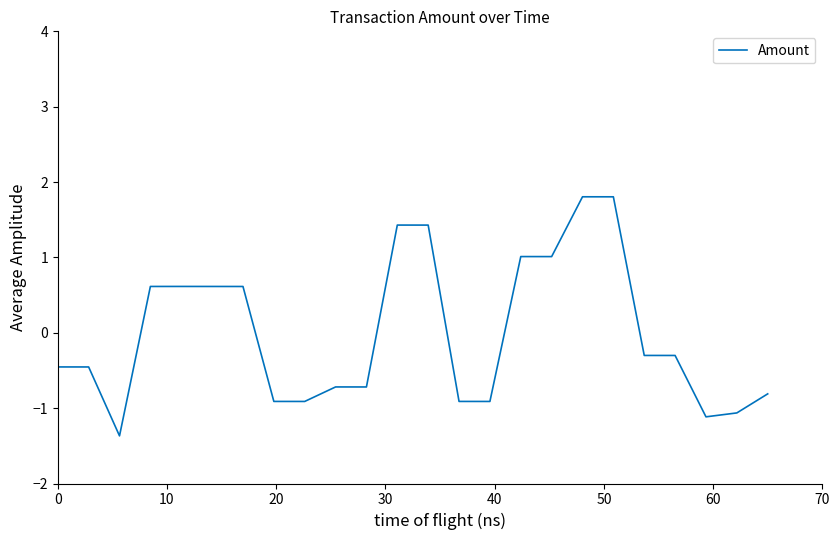

What is the difference between the maximum and minimum values?

3.2